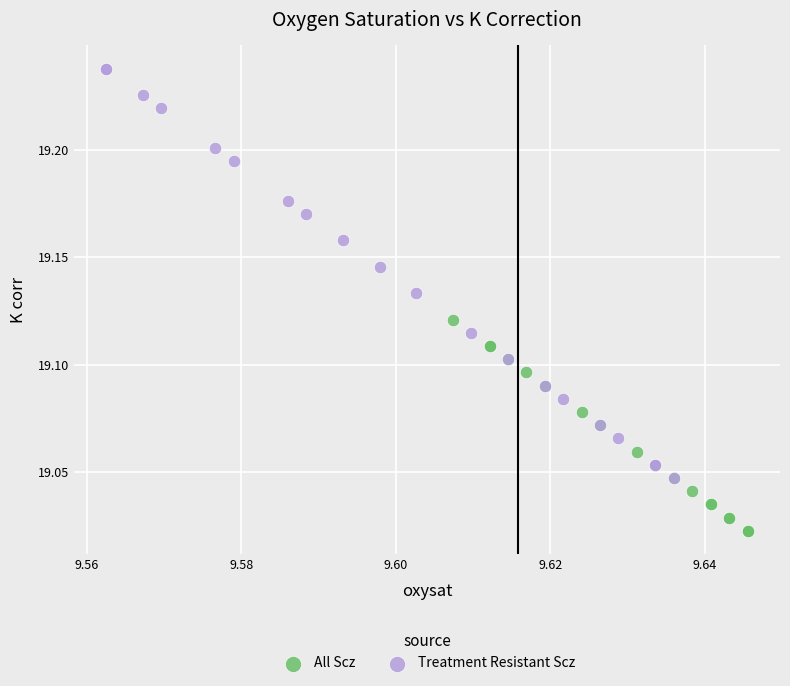

What are all the series names shown in the legend?

All Scz, Treatment Resistant Scz